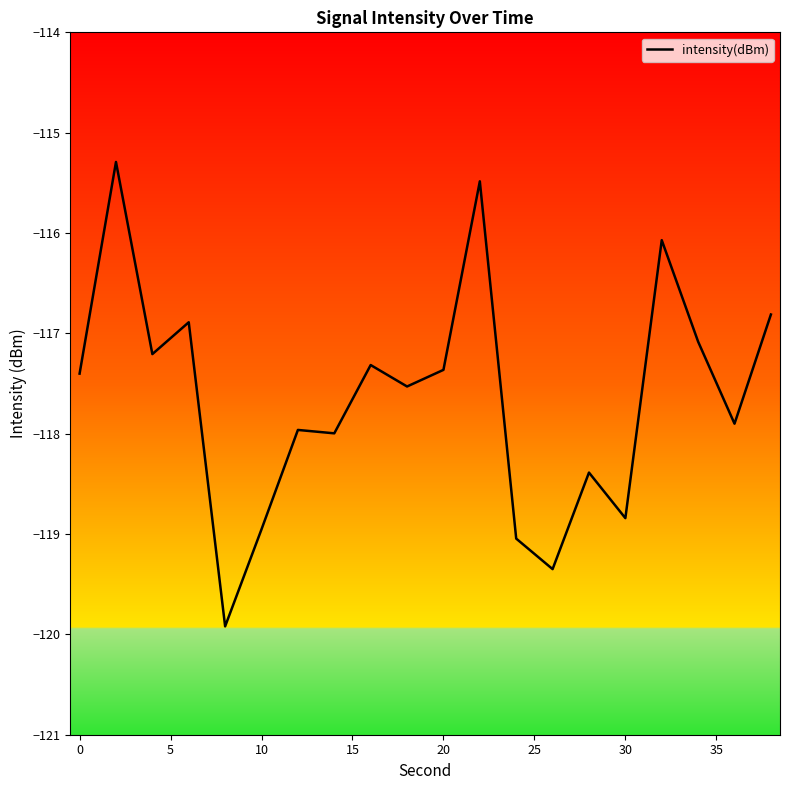

What is the difference between the maximum and minimum values?

4.6